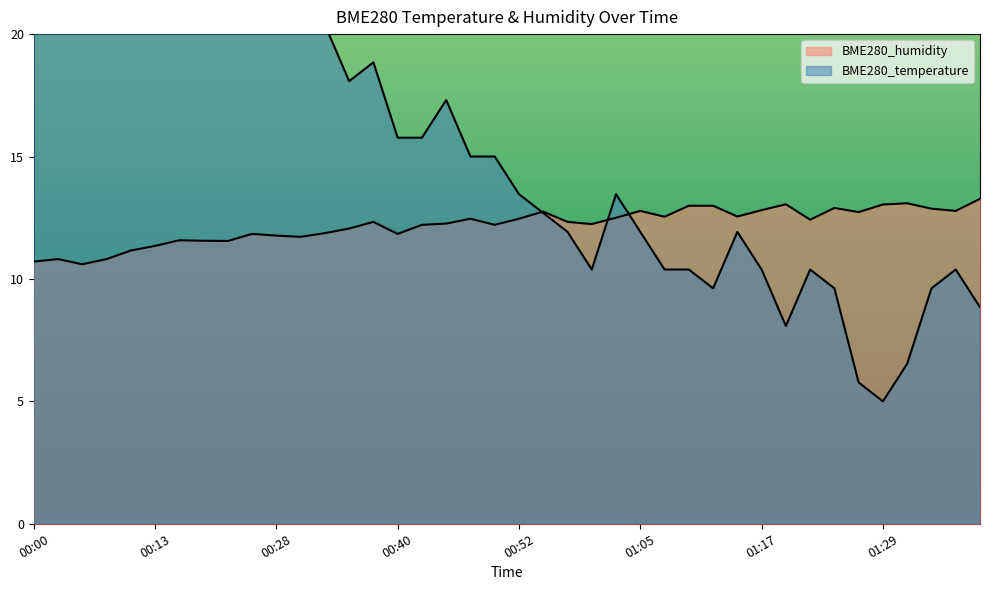

Reading left to right, list all the values displayed in this chart.

BME280_temperature: 00:00=35.0	00:03=32.7	00:05=33.5	00:08=31.9	00:10=23.5	00:13=28.1	00:18=25.0	00:21=24.2	00:23=23.5	00:26=20.4	00:28=21.2	00:30=20.4	00:33=20.4	00:35=18.1	00:38=18.8	00:40=15.8	00:43=15.8	00:45=17.3	00:47=15.0	00:50=15.0	00:52=13.5	00:55=12.7	00:57=11.9	01:00=10.4	01:02=13.5	01:05=11.9	01:07=10.4	01:09=10.4	01:12=9.6	01:14=11.9	01:17=10.4	01:19=8.1	01:22=10.4	01:24=9.6	01:27=5.8	01:29=5.0	01:31=6.5	01:34=9.6	01:36=10.4	01:39=8.8
BME280_humidity: 00:00=10.7	00:03=10.8	00:05=10.6	00:08=10.8	00:10=11.2	00:13=11.3	00:18=11.6	00:21=11.6	00:23=11.5	00:26=11.8	00:28=11.8	00:30=11.7	00:33=11.9	00:35=12.1	00:38=12.3	00:40=11.8	00:43=12.2	00:45=12.3	00:47=12.5	00:50=12.2	00:52=12.5	00:55=12.8	00:57=12.3	01:00=12.2	01:02=12.5	01:05=12.8	01:07=12.5	01:09=13.0	01:12=13.0	01:14=12.5	01:17=12.8	01:19=13.0	01:22=12.4	01:24=12.9	01:27=12.7	01:29=13.0	01:31=13.1	01:34=12.9	01:36=12.8	01:39=13.3